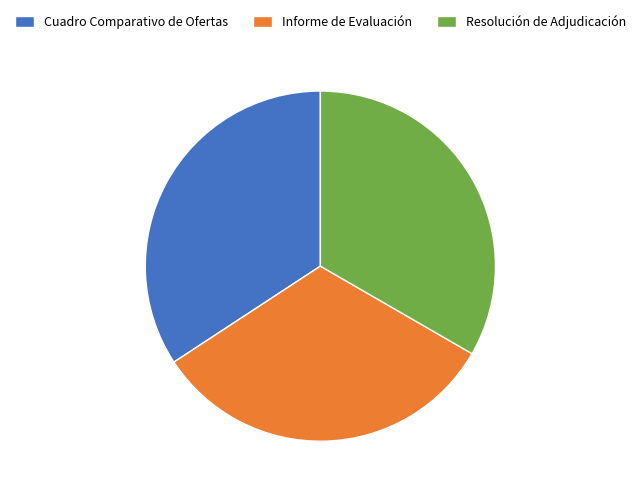

Is there any slice that represents more than half of the pie?

No